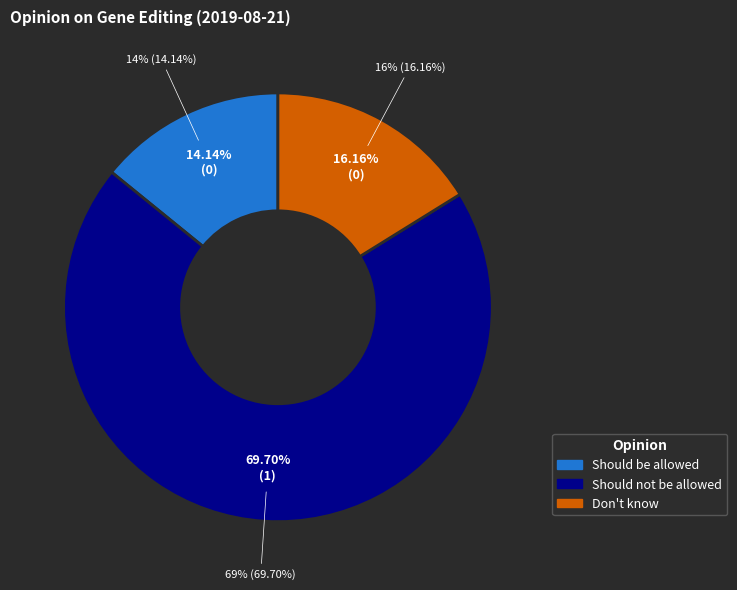

Rank the categories by value from highest to lowest.

Should not be allowed, Don't know, Should be allowed